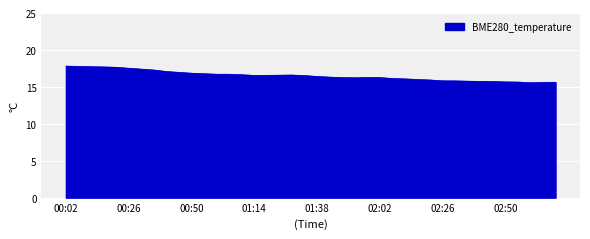

What is the maximum value shown in the chart?

17.8